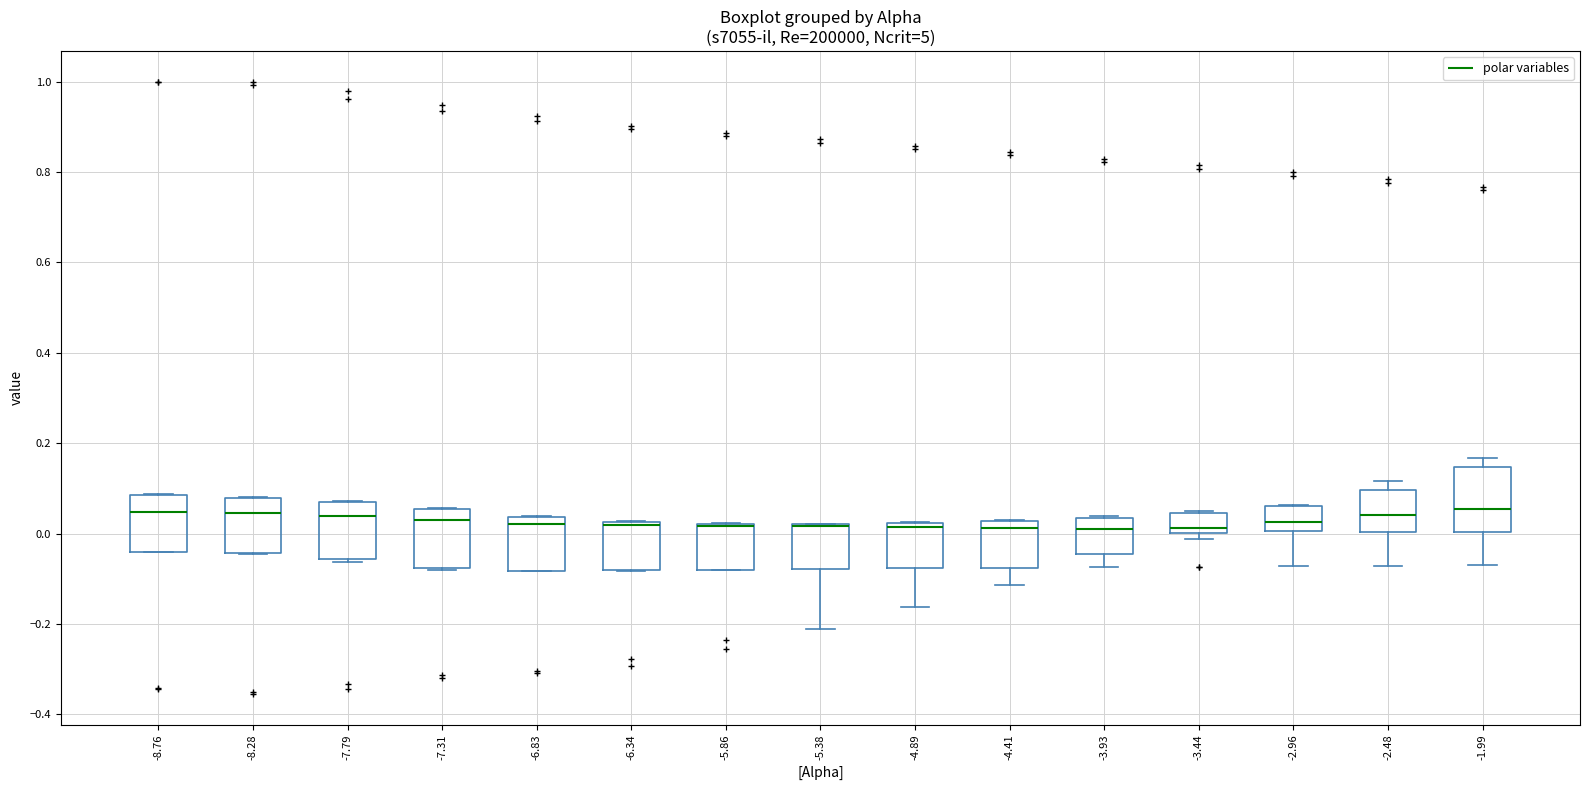

Where is the lower edge of the box at x = -5.86 on the y-axis? The values are not printed on the chart, so give them approximately, as read against the axis.

-0.08